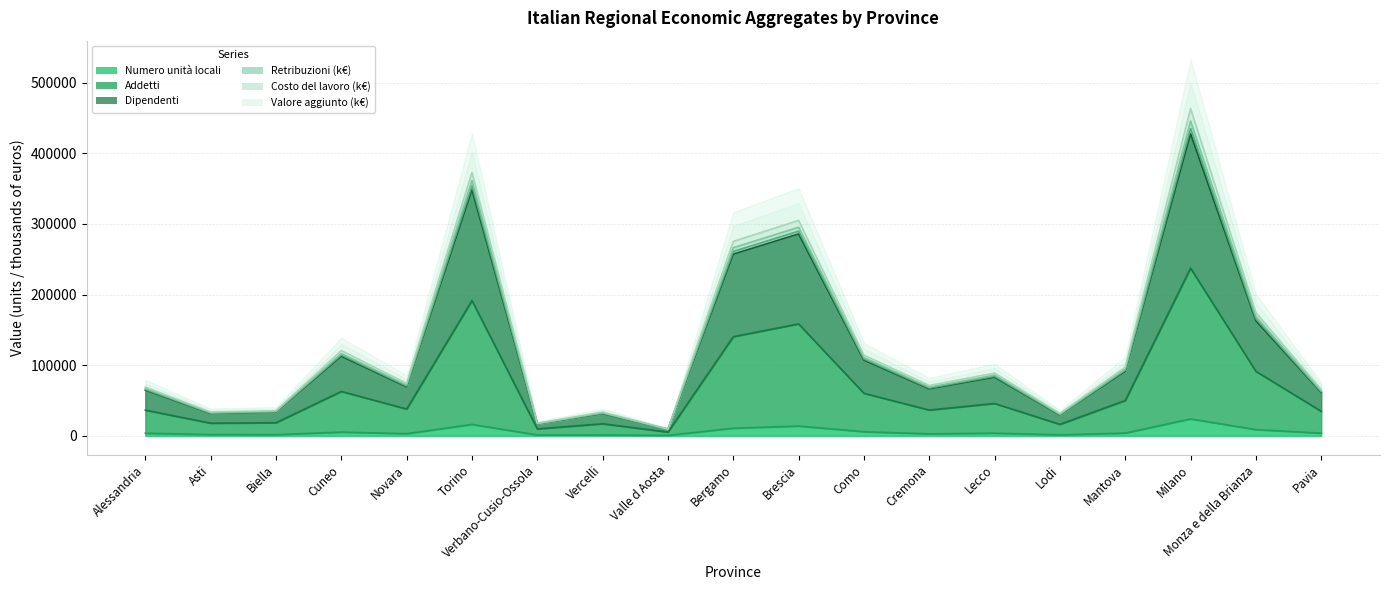

The Valore aggiunto (k euro) series shows 4861.9 at Vercelli. True or false?

False